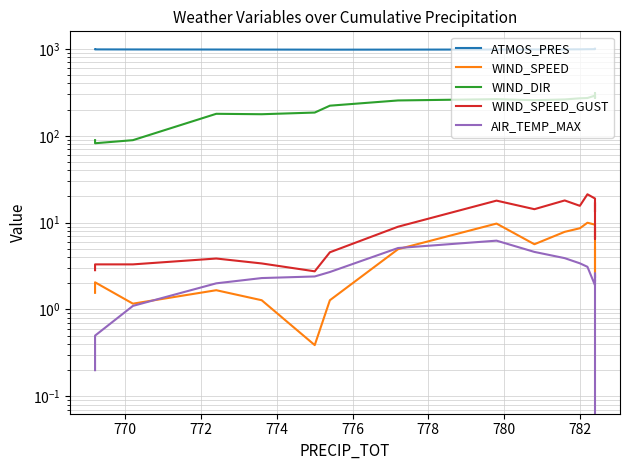

What is the label of the 17th point from the right?

782